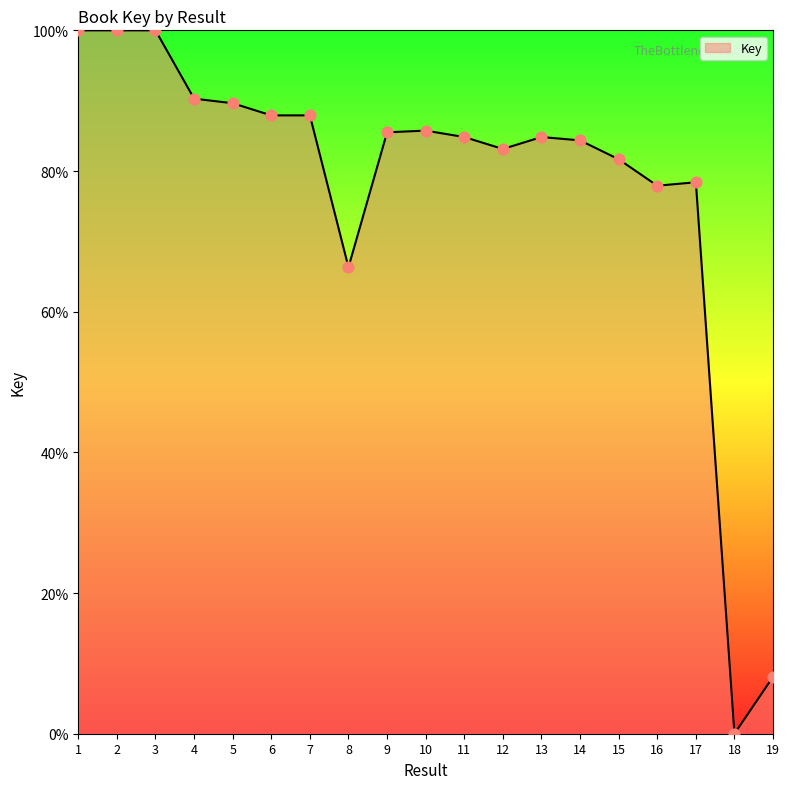

What is the change in value from 2 to 13?

-15.2